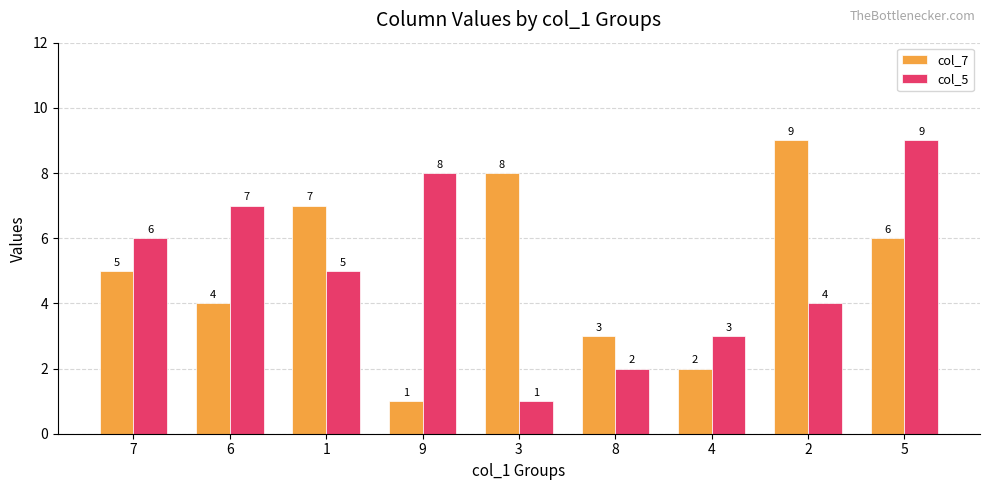

Which category has the lowest value in the col_7 series?

9